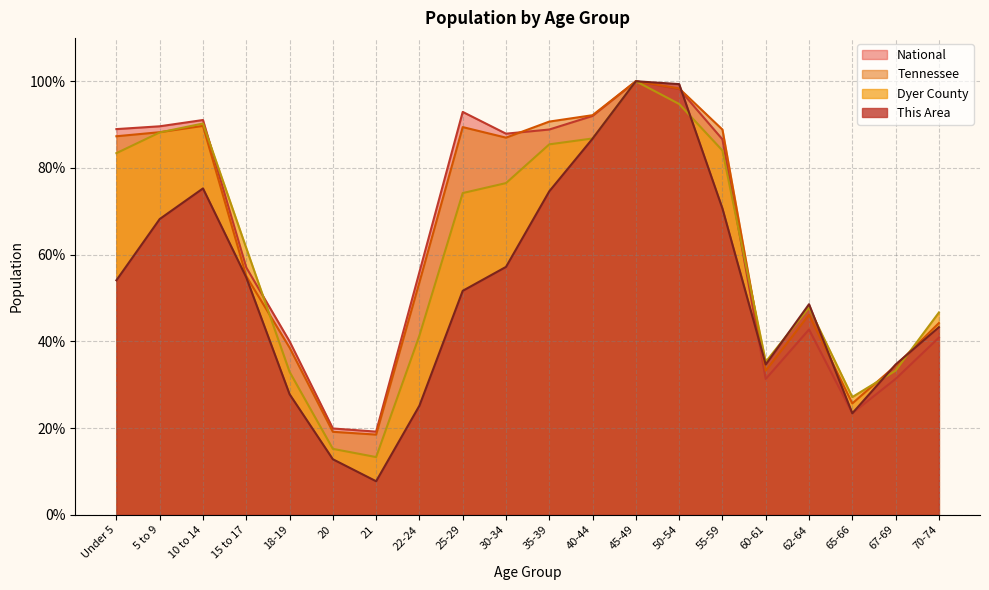

True or false: Tennessee and This Area cross at least once.

True